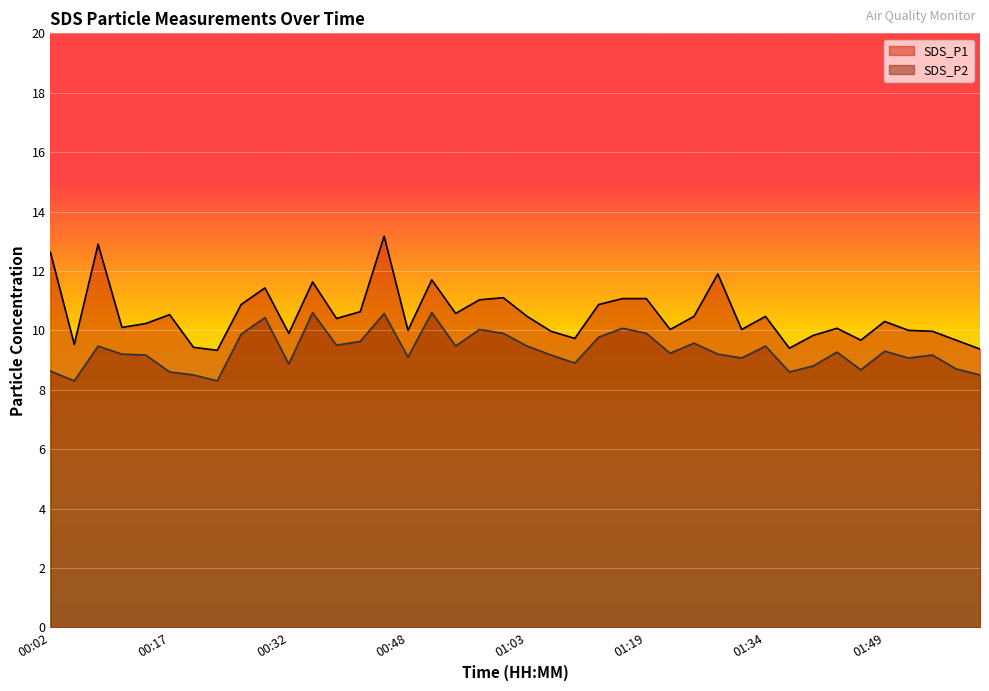

True or false: SDS_P1 and SDS_P2 intersect in this chart.

False